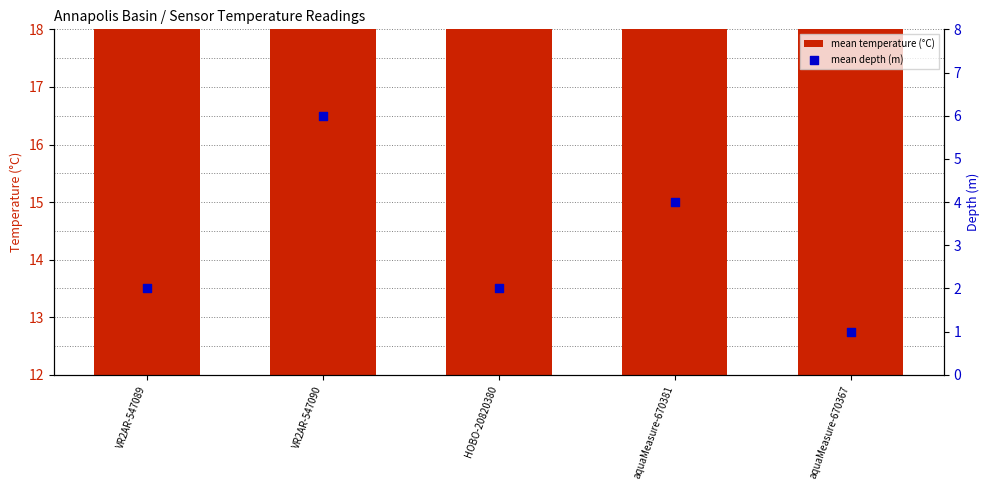

What are all the series names shown in the legend?

mean temperature (°C), mean depth (m)